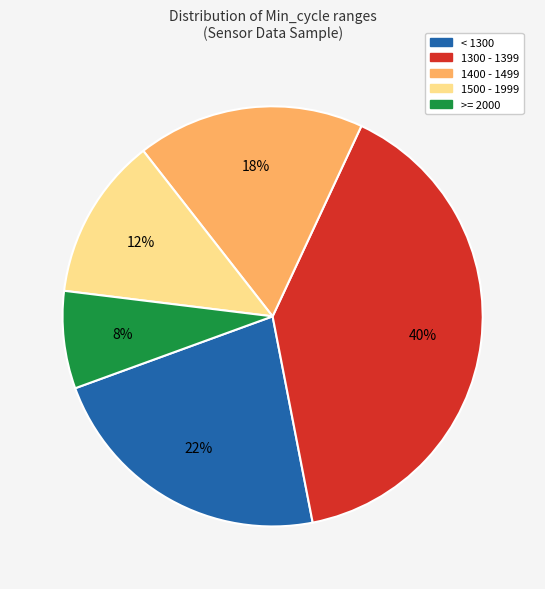

Between 1400 - 1499 and >= 2000, which is larger?

1400 - 1499